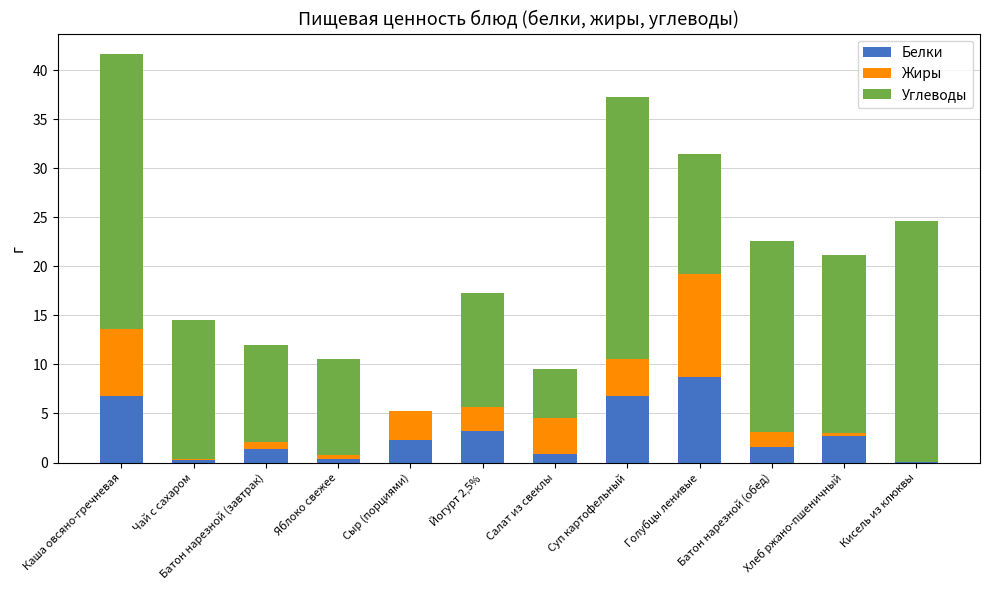

What is the difference between the Белки values at Батон нарезной (завтрак) and Чай с сахаром?

1.1